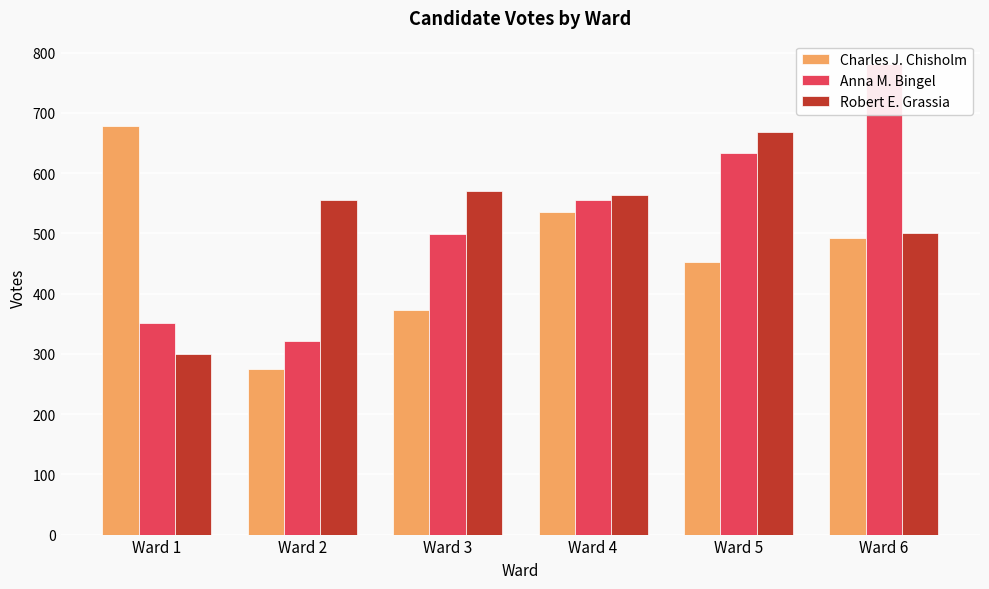

Is the value of Robert E. Grassia at Ward 2 greater than the value of Charles J. Chisholm at Ward 2?

Yes